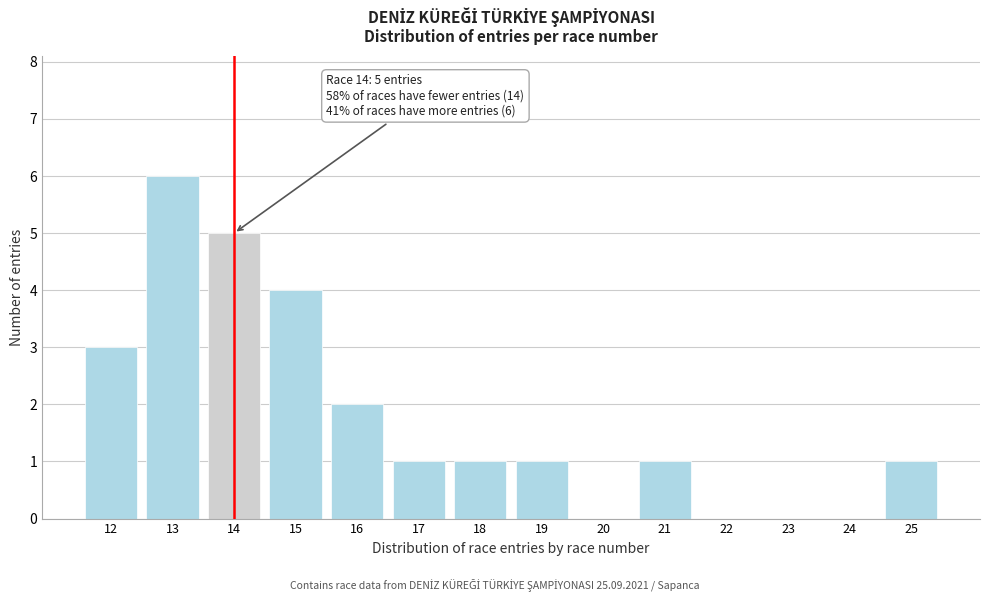

Reading left to right, extract all data points from this chart.

12=3	13=6	14=5	15=4	16=2	17=1	18=1	19=1	20=0	21=1	22=0	23=0	24=0	25=1